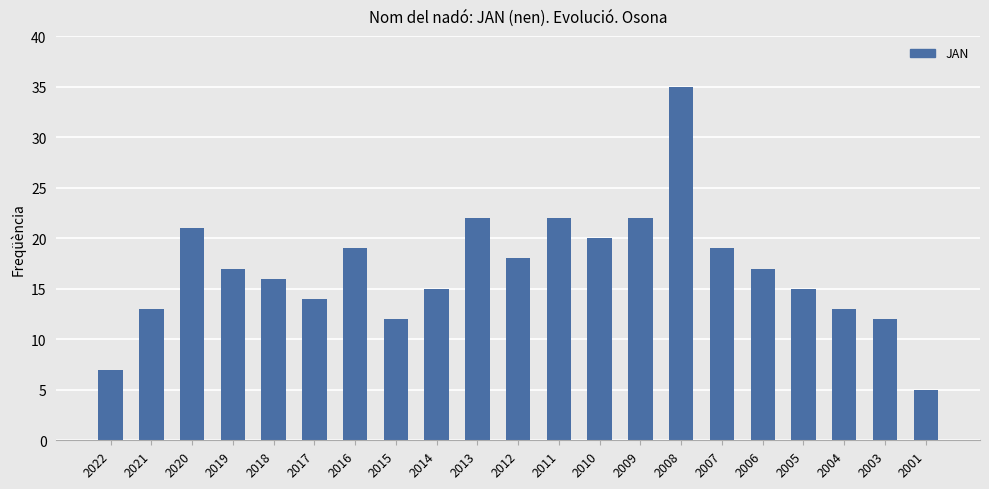

Reading left to right, what are all the values shown in this chart?

7	13	21	17	16	14	19	12	15	22	18	22	20	22	35	19	17	15	13	12	5